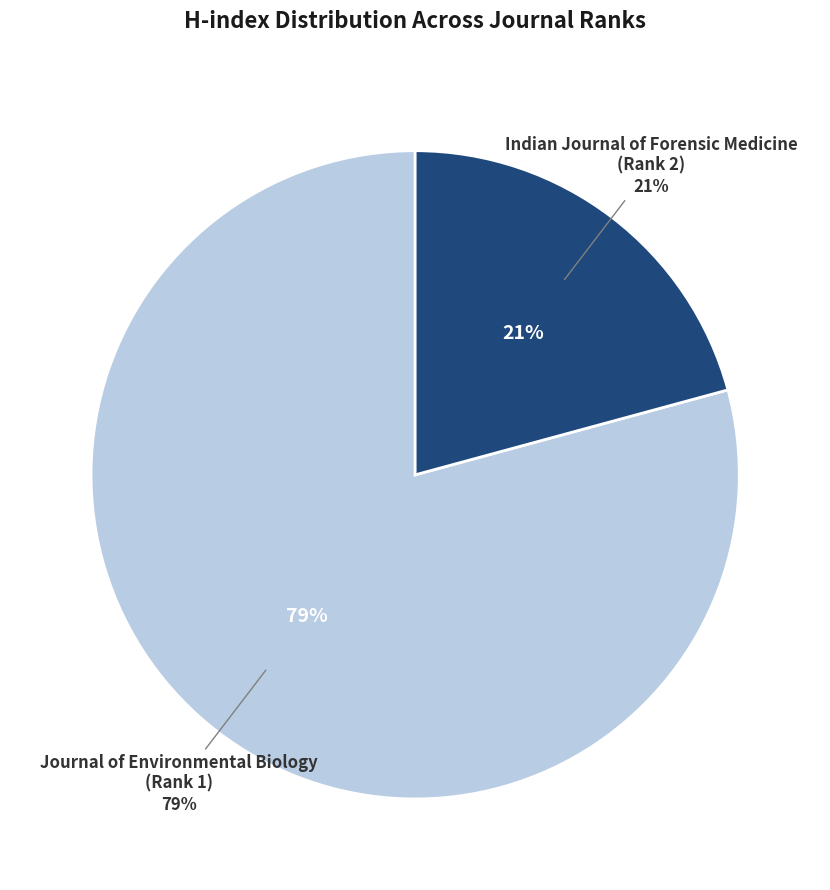

Rank the categories by value from lowest to highest.

Indian Journal of Forensic Medicine (Rank 2), Journal of Environmental Biology (Rank 1)